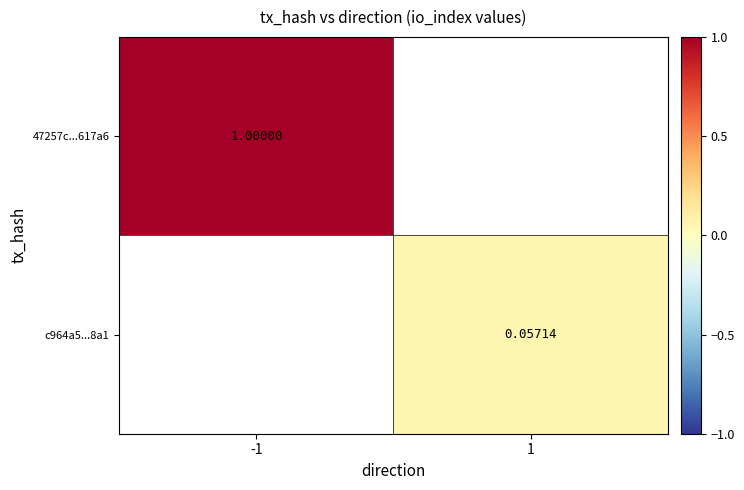

Which series has the widest spread of values?

47257c...617a6